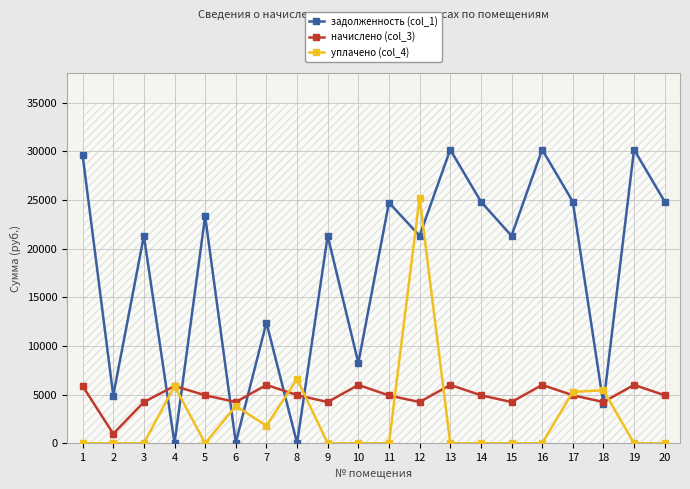

True or false: уплачено (col_4) and задолженность (col_1) cross at least once.

True